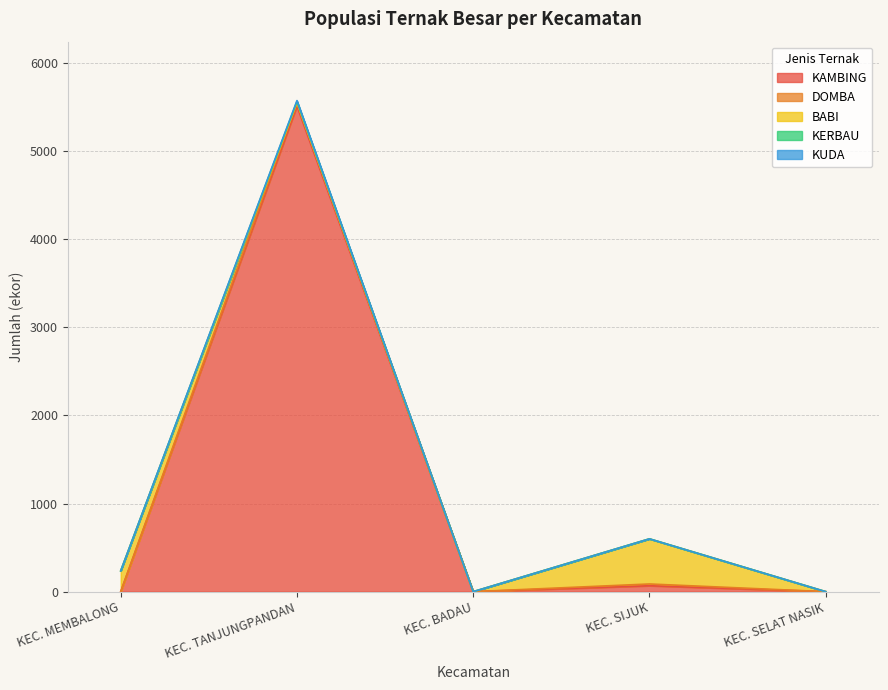

How many categories are shown in the chart?

5